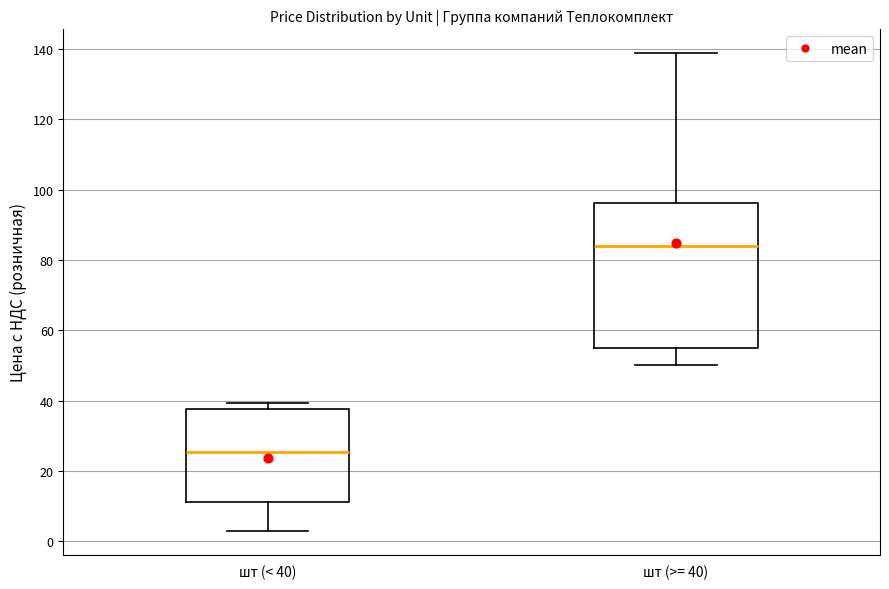

Reading left to right, read every box against the y-axis: the position of its median line, the range the box covers, and the ends of its whiskers. The values are not printed on the chart, so give them approximately, as read against the axis.

шт (< 40): median 26, box 12 to 38, whiskers 2 to 40
шт (>= 40): median 84, box 54 to 96, whiskers 50 to 138